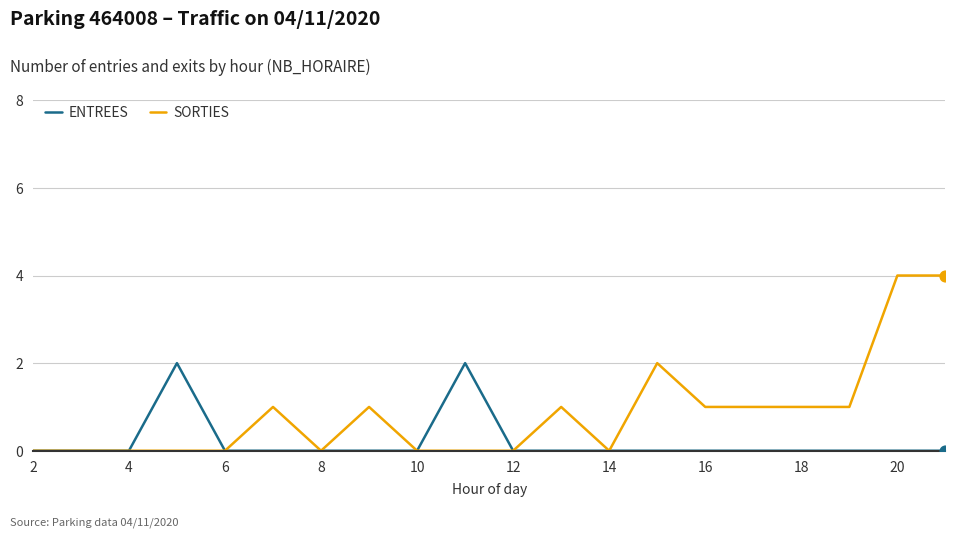

Which series has the largest range (max minus min)?

SORTIES